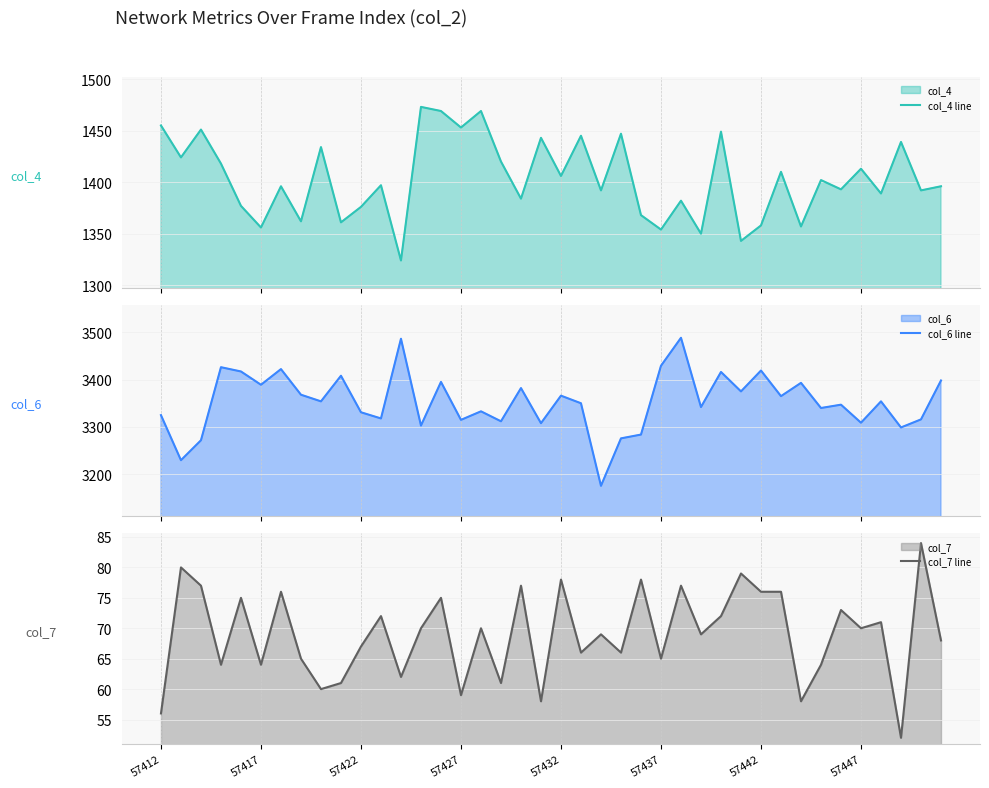

Reading left to right, extract all data points from this chart.

col_4 line: 1455	1424	1451	1418	1377	1356	1396	1362	1434	1361	1376	1397	1324	1473	1469	1453	1469	1420	1384	1443	1406	1445	1392	1447	1368	1354	1382	1350	1449	1343	1358	1410	1357	1402	1393	1413	1389	1439	1392	1396
col_6 line: 3325	3230	3272	3426	3417	3389	3422	3368	3354	3408	3331	3318	3486	3303	3395	3315	3333	3312	3382	3308	3366	3350	3176	3276	3284	3429	3488	3342	3416	3375	3419	3365	3393	3340	3347	3309	3354	3299	3316	3398
col_7 line: 56	80	77	64	75	64	76	65	60	61	67	72	62	70	75	59	70	61	77	58	78	66	69	66	78	65	77	69	72	79	76	76	58	64	73	70	71	52	84	68